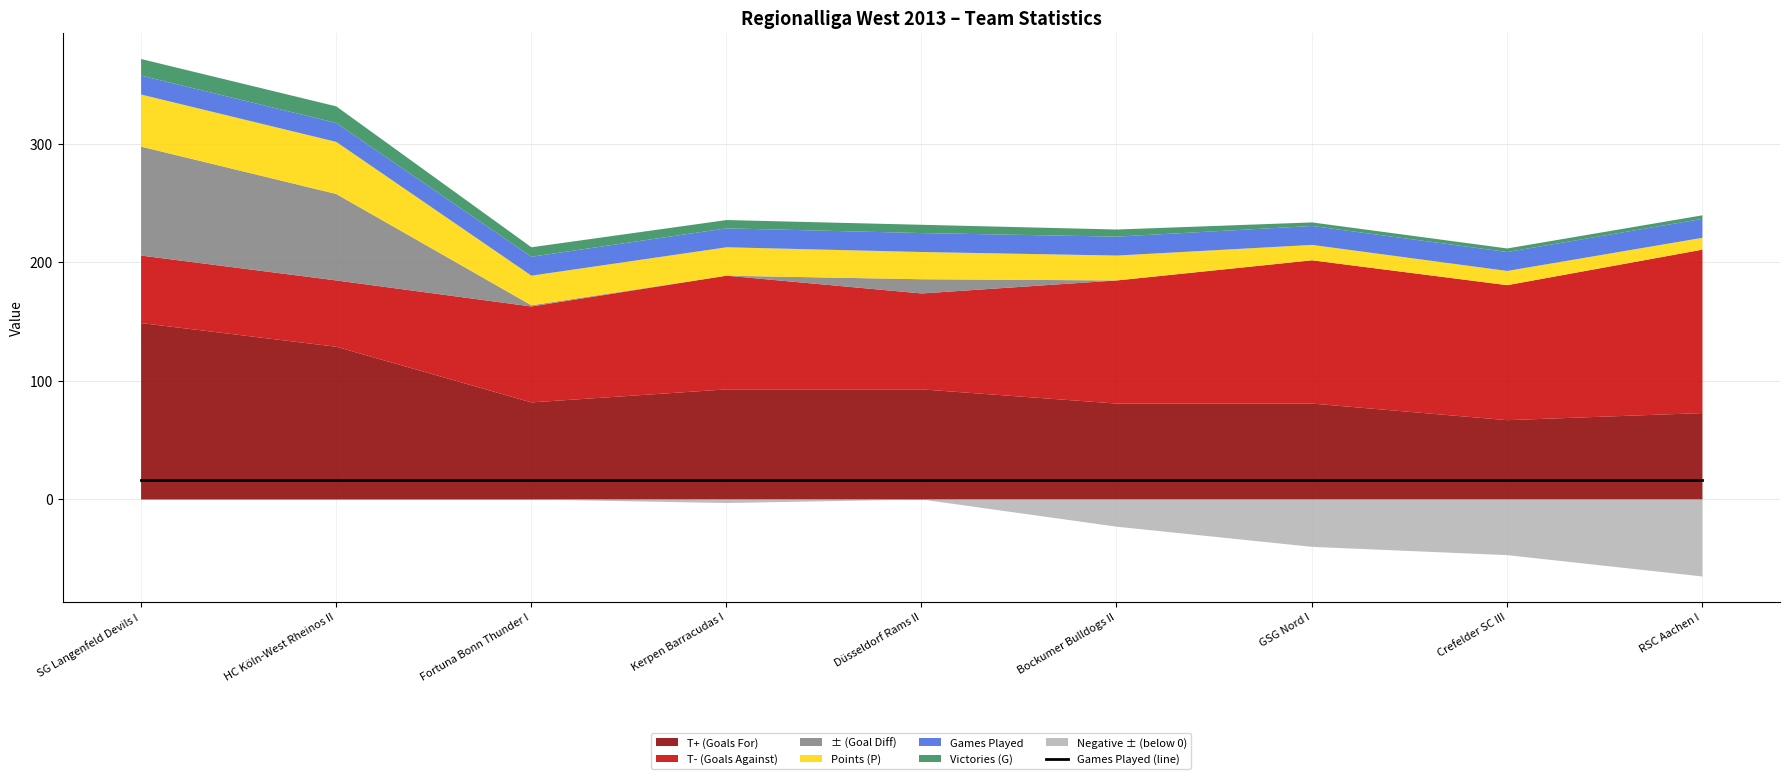

What is the label of the 8th point from the left?

Crefelder SC III